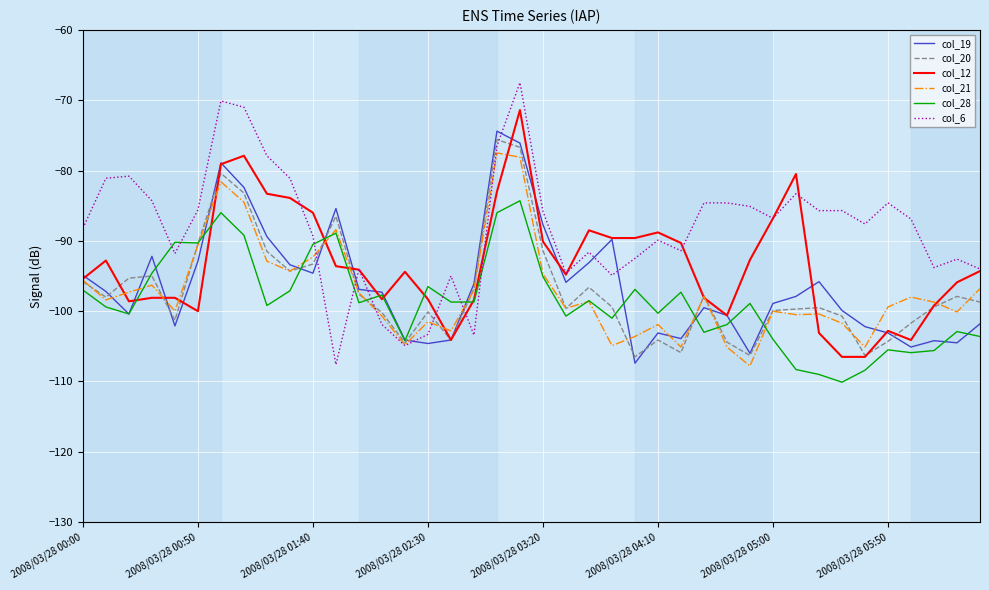

How many series are shown in this chart?

6